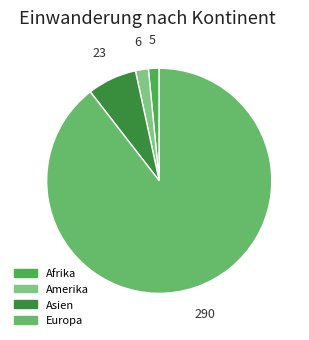

What is the largest slice in the pie chart?

Europa